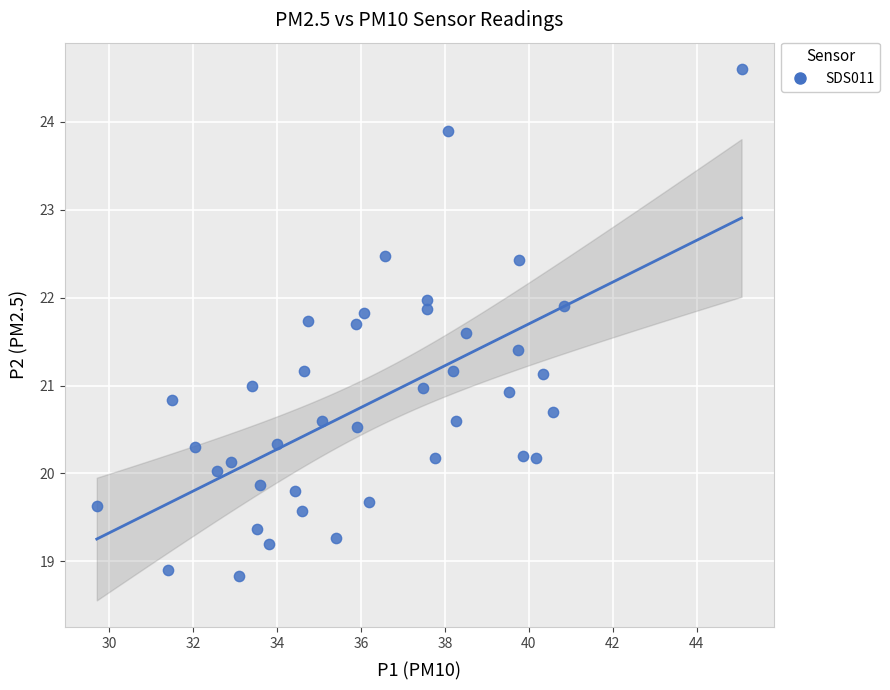

What is the range of X values (max minus min)?

15.4